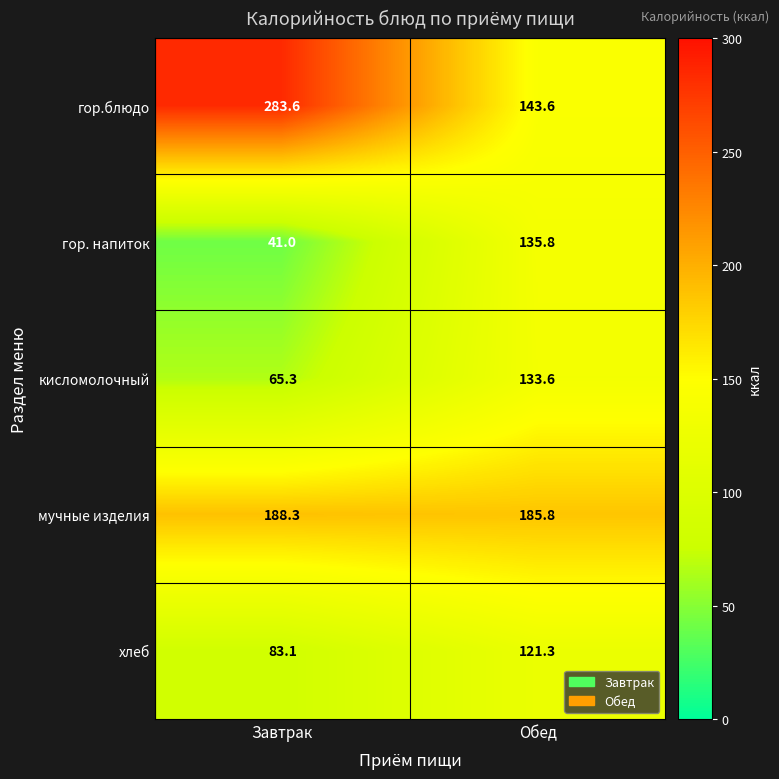

Where does the мучные изделия series first go above 188?

Завтрак